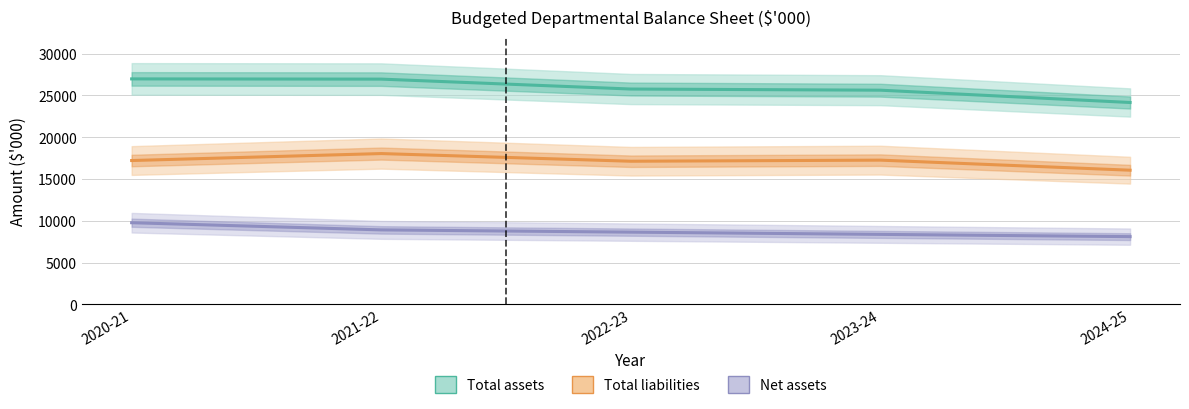

What is the total value across all series at 2024-25?

48312